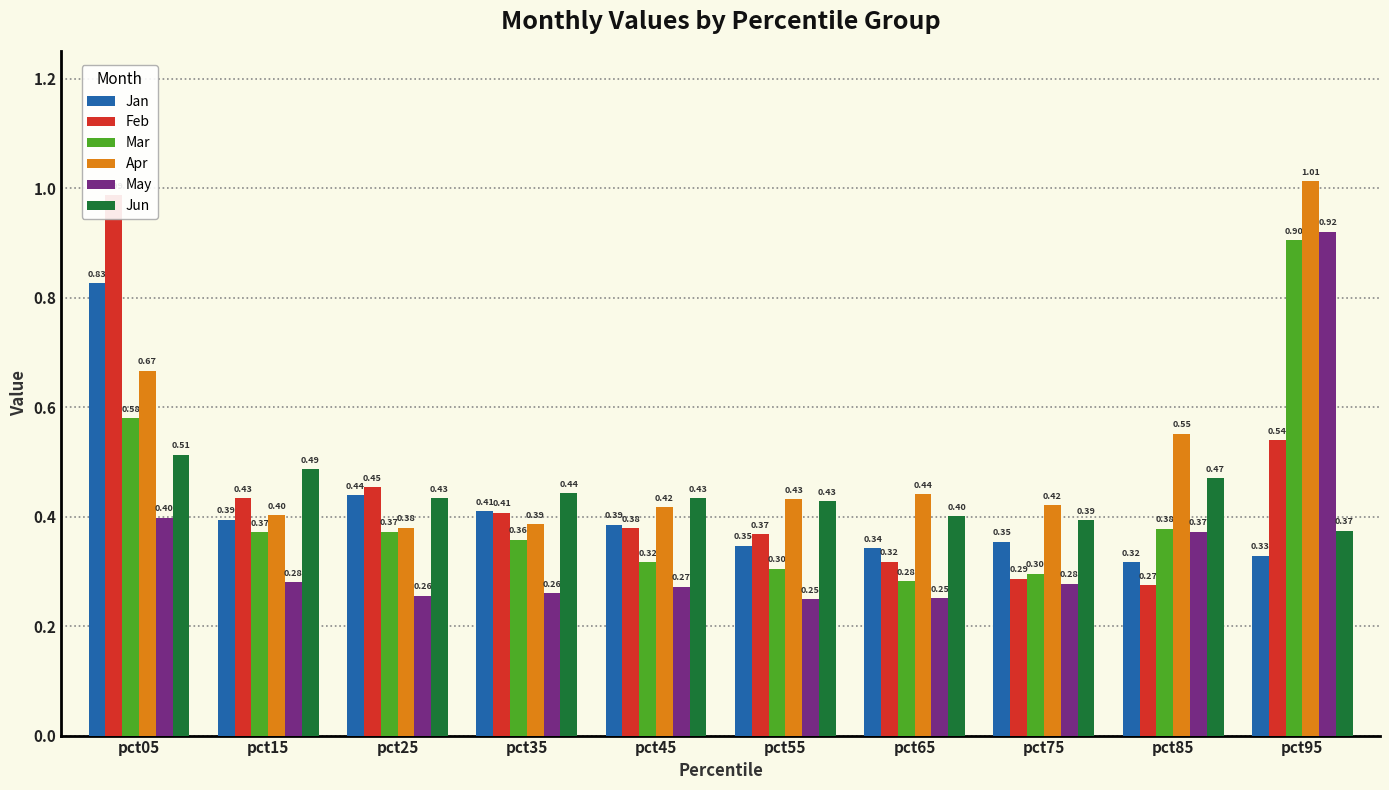

What is the total value across all series at pct85?

2.4